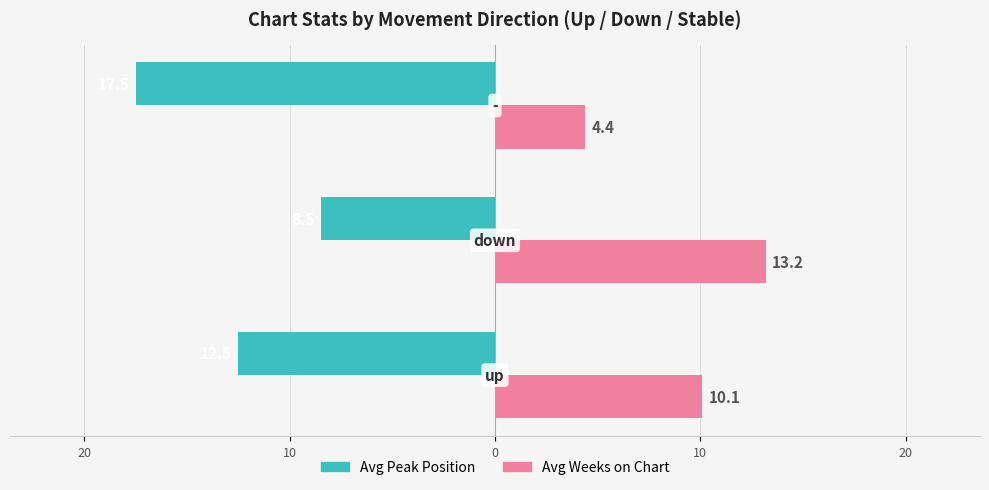

What is the smallest value displayed?

-17.5